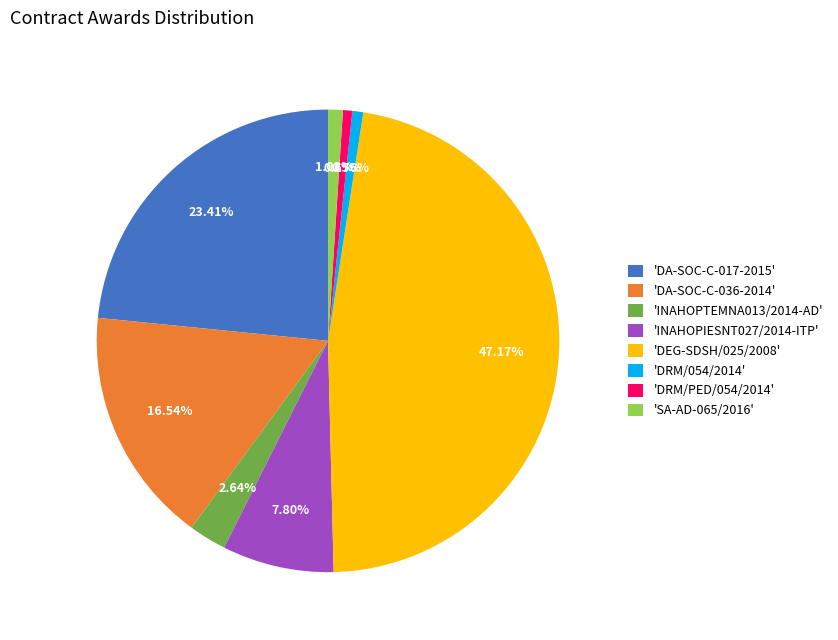

Which category has the biggest portion of the pie?

'DEG-SDSH/025/2008'